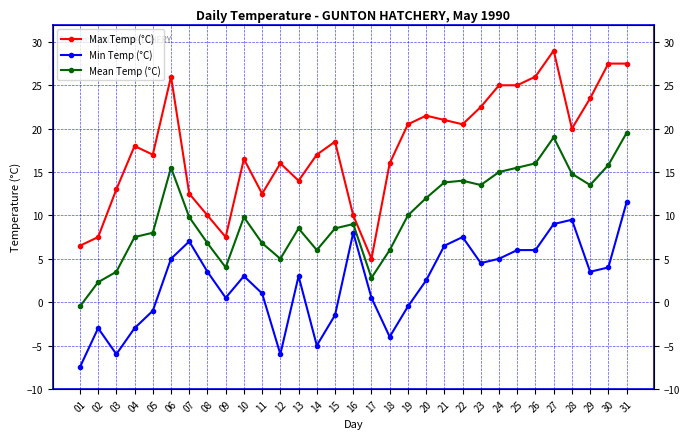

The Mean Temp (°C) series shows 11.7 at 08. True or false?

False